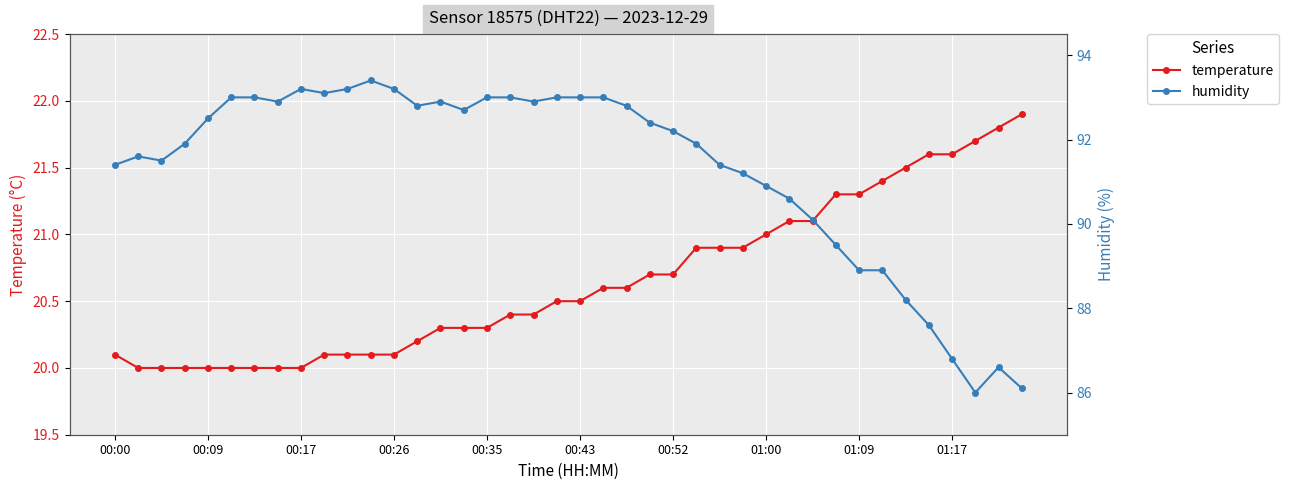

True or false: humidity and temperature cross at least once.

False